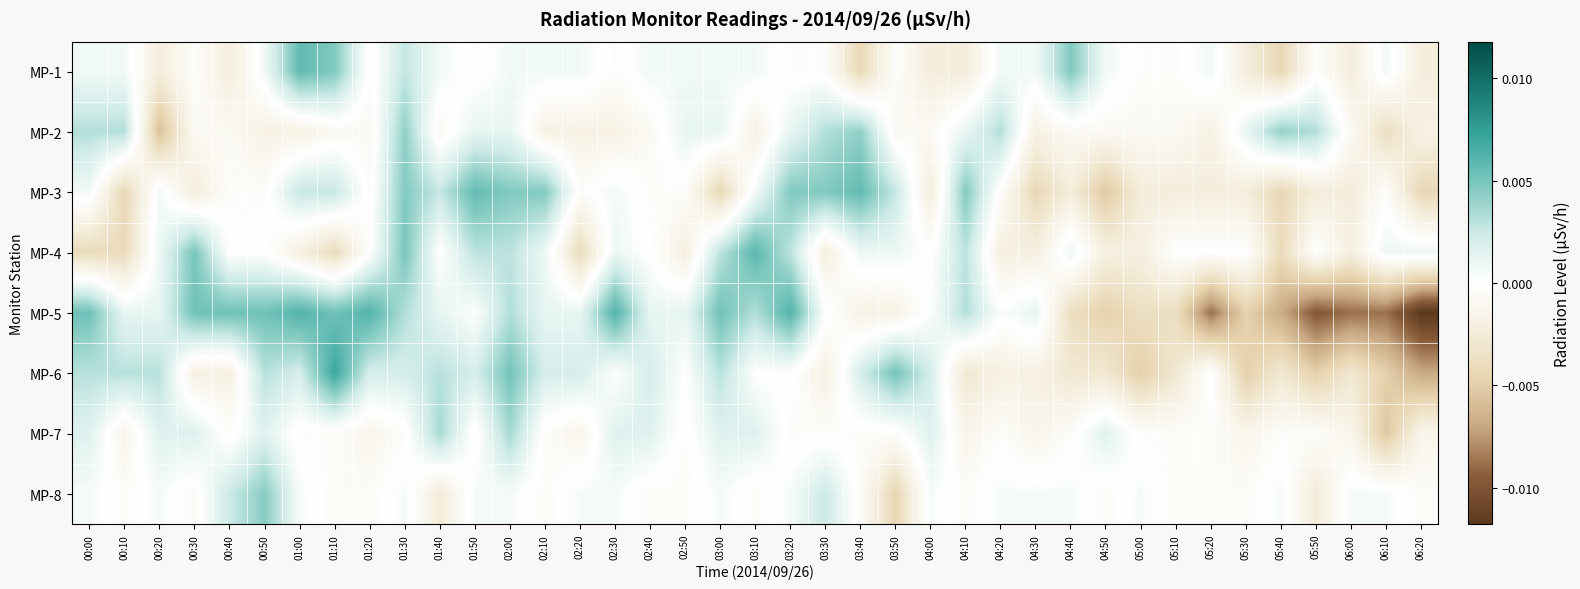

Reading left to right, extract all data points from this chart.

MP-1: 00:00=0.0	00:10=0.0	00:20=-0.0	00:30=-0.0	00:40=-0.0	00:50=0.0	01:00=0.0	01:10=0.0	01:20=-0.0	01:30=0.0	01:40=0.0	01:50=-0.0	02:00=0.0	02:10=0.0	02:20=0.0	02:30=-0.0	02:40=0.0	02:50=0.0	03:00=0.0	03:10=0.0	03:20=-0.0	03:30=-0.0	03:40=-0.0	03:50=-0.0	04:00=-0.0	04:10=-0.0	04:20=0.0	04:30=0.0	04:40=0.0	04:50=0.0	05:00=-0.0	05:10=-0.0	05:20=0.0	05:30=-0.0	05:40=-0.0	05:50=-0.0	06:00=-0.0	06:10=0.0	06:20=-0.0
MP-2: 00:00=0.0	00:10=0.0	00:20=-0.0	00:30=-0.0	00:40=-0.0	00:50=-0.0	01:00=-0.0	01:10=-0.0	01:20=-0.0	01:30=0.0	01:40=-0.0	01:50=0.0	02:00=0.0	02:10=-0.0	02:20=-0.0	02:30=-0.0	02:40=-0.0	02:50=0.0	03:00=0.0	03:10=-0.0	03:20=0.0	03:30=0.0	03:40=0.0	03:50=-0.0	04:00=-0.0	04:10=0.0	04:20=0.0	04:30=-0.0	04:40=-0.0	04:50=-0.0	05:00=-0.0	05:10=-0.0	05:20=-0.0	05:30=0.0	05:40=0.0	05:50=0.0	06:00=-0.0	06:10=-0.0	06:20=-0.0
MP-3: 00:00=0.0	00:10=-0.0	00:20=0.0	00:30=-0.0	00:40=-0.0	00:50=-0.0	01:00=0.0	01:10=0.0	01:20=-0.0	01:30=0.0	01:40=0.0	01:50=0.0	02:00=0.0	02:10=0.0	02:20=-0.0	02:30=0.0	02:40=-0.0	02:50=-0.0	03:00=-0.0	03:10=0.0	03:20=0.0	03:30=0.0	03:40=0.0	03:50=0.0	04:00=-0.0	04:10=0.0	04:20=-0.0	04:30=-0.0	04:40=-0.0	04:50=-0.0	05:00=-0.0	05:10=-0.0	05:20=-0.0	05:30=-0.0	05:40=-0.0	05:50=-0.0	06:00=-0.0	06:10=-0.0	06:20=-0.0
MP-4: 00:00=-0.0	00:10=-0.0	00:20=0.0	00:30=0.0	00:40=-0.0	00:50=-0.0	01:00=-0.0	01:10=-0.0	01:20=-0.0	01:30=0.0	01:40=-0.0	01:50=0.0	02:00=0.0	02:10=0.0	02:20=-0.0	02:30=0.0	02:40=-0.0	02:50=-0.0	03:00=0.0	03:10=0.0	03:20=0.0	03:30=-0.0	03:40=0.0	03:50=0.0	04:00=-0.0	04:10=0.0	04:20=-0.0	04:30=-0.0	04:40=0.0	04:50=-0.0	05:00=-0.0	05:10=-0.0	05:20=-0.0	05:30=-0.0	05:40=-0.0	05:50=-0.0	06:00=-0.0	06:10=0.0	06:20=0.0
MP-5: 00:00=0.0	00:10=0.0	00:20=0.0	00:30=0.0	00:40=0.0	00:50=0.0	01:00=0.0	01:10=0.0	01:20=0.0	01:30=0.0	01:40=0.0	01:50=0.0	02:00=0.0	02:10=0.0	02:20=0.0	02:30=0.0	02:40=0.0	02:50=0.0	03:00=0.0	03:10=0.0	03:20=0.0	03:30=0.0	03:40=-0.0	03:50=-0.0	04:00=0.0	04:10=0.0	04:20=0.0	04:30=0.0	04:40=-0.0	04:50=-0.0	05:00=-0.0	05:10=-0.0	05:20=-0.0	05:30=-0.0	05:40=-0.0	05:50=-0.0	06:00=-0.0	06:10=-0.0	06:20=-0.0
MP-6: 00:00=0.0	00:10=0.0	00:20=0.0	00:30=-0.0	00:40=-0.0	00:50=0.0	01:00=0.0	01:10=0.0	01:20=0.0	01:30=0.0	01:40=0.0	01:50=0.0	02:00=0.0	02:10=0.0	02:20=0.0	02:30=0.0	02:40=0.0	02:50=0.0	03:00=0.0	03:10=0.0	03:20=0.0	03:30=-0.0	03:40=0.0	03:50=0.0	04:00=0.0	04:10=-0.0	04:20=-0.0	04:30=-0.0	04:40=-0.0	04:50=-0.0	05:00=-0.0	05:10=-0.0	05:20=0.0	05:30=-0.0	05:40=-0.0	05:50=-0.0	06:00=-0.0	06:10=-0.0	06:20=-0.0
MP-7: 00:00=0.0	00:10=-0.0	00:20=0.0	00:30=0.0	00:40=-0.0	00:50=0.0	01:00=-0.0	01:10=-0.0	01:20=-0.0	01:30=-0.0	01:40=0.0	01:50=-0.0	02:00=0.0	02:10=-0.0	02:20=-0.0	02:30=0.0	02:40=0.0	02:50=-0.0	03:00=0.0	03:10=0.0	03:20=-0.0	03:30=-0.0	03:40=-0.0	03:50=-0.0	04:00=0.0	04:10=-0.0	04:20=-0.0	04:30=-0.0	04:40=-0.0	04:50=0.0	05:00=-0.0	05:10=-0.0	05:20=-0.0	05:30=-0.0	05:40=-0.0	05:50=-0.0	06:00=-0.0	06:10=-0.0	06:20=-0.0
MP-8: 00:00=0.0	00:10=-0.0	00:20=0.0	00:30=-0.0	00:40=0.0	00:50=0.0	01:00=0.0	01:10=-0.0	01:20=-0.0	01:30=0.0	01:40=-0.0	01:50=0.0	02:00=0.0	02:10=-0.0	02:20=0.0	02:30=0.0	02:40=-0.0	02:50=-0.0	03:00=0.0	03:10=-0.0	03:20=0.0	03:30=0.0	03:40=-0.0	03:50=-0.0	04:00=0.0	04:10=-0.0	04:20=0.0	04:30=0.0	04:40=0.0	04:50=-0.0	05:00=0.0	05:10=-0.0	05:20=-0.0	05:30=-0.0	05:40=0.0	05:50=-0.0	06:00=0.0	06:10=0.0	06:20=-0.0